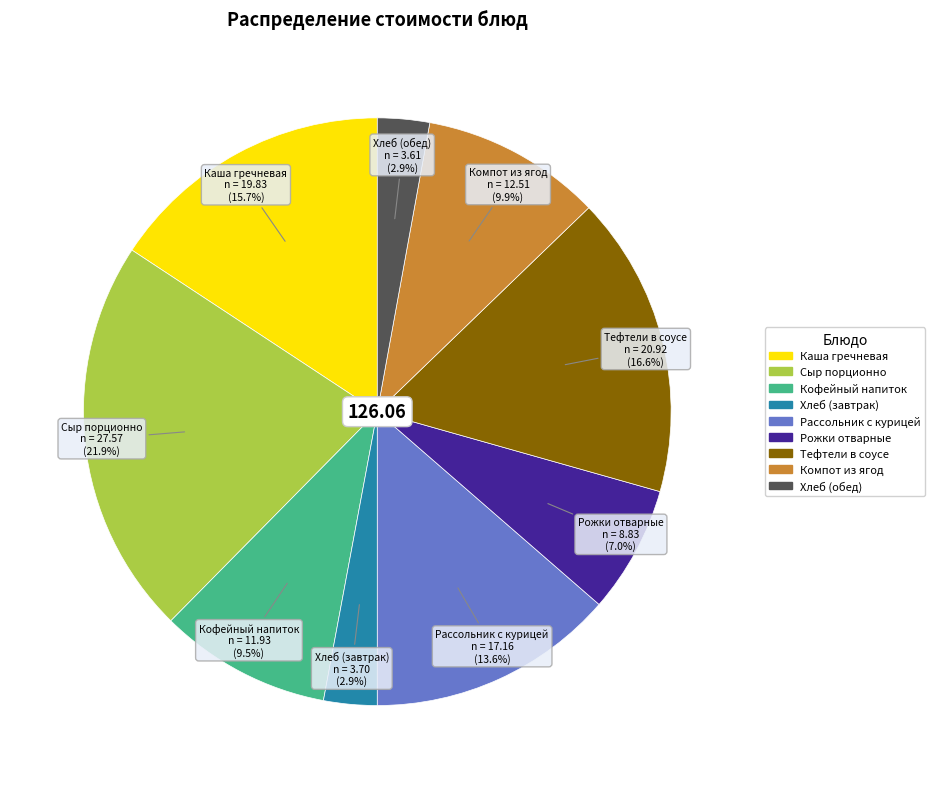

To the nearest percent, what is the difference between the largest and smallest slice percentages?

19%